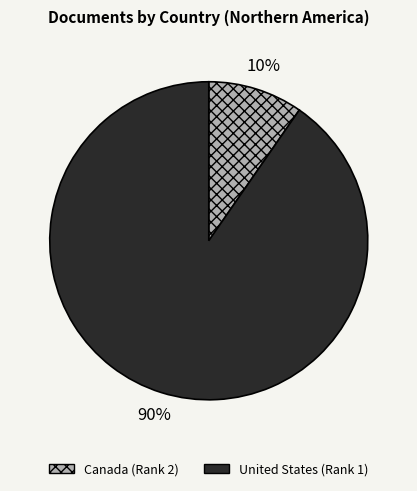

What percentage is the Canada slice, to the nearest percent?

10%